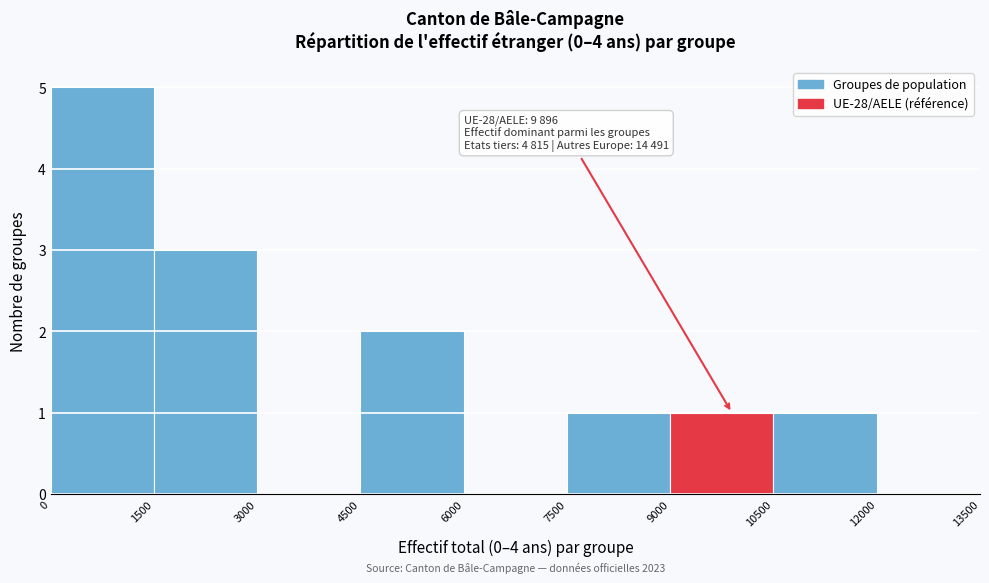

Which range on the x-axis has the tallest bar?

0 to 1500